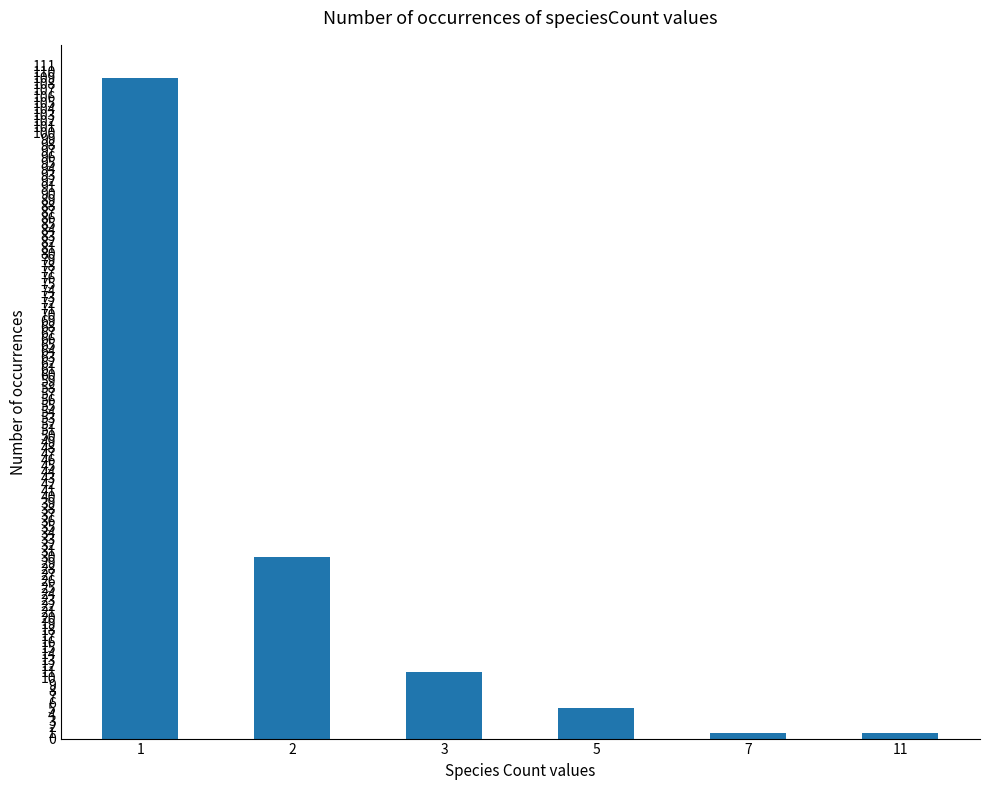

Where does the data first go above 11?

1